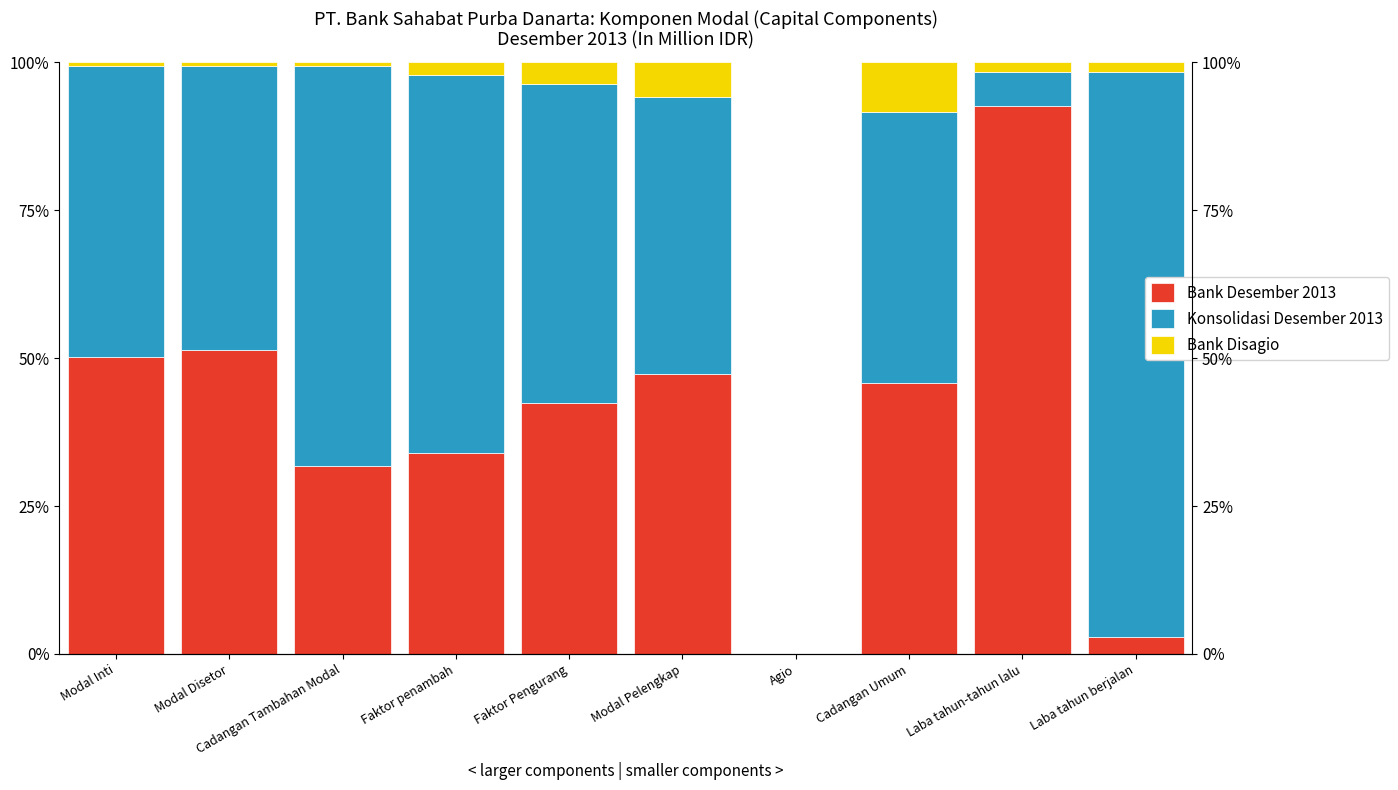

At how many categories does at least one series exceed 87?

2